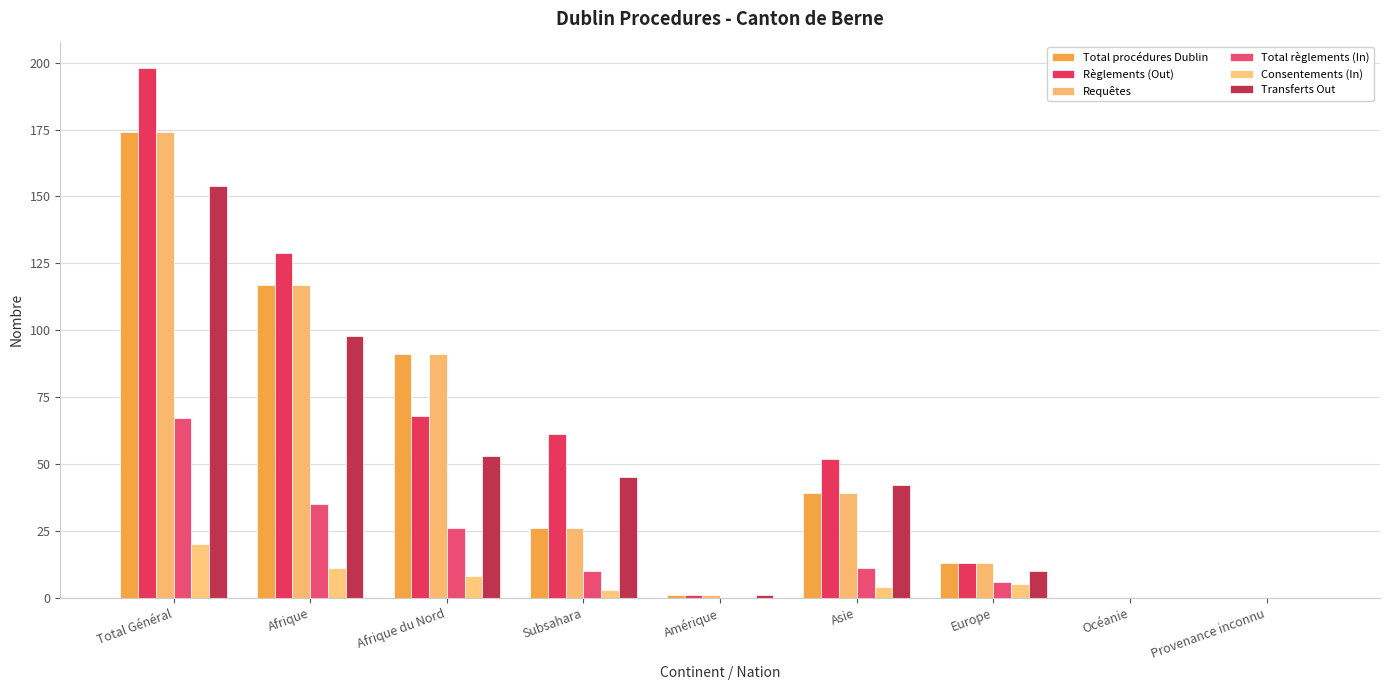

What is the difference between the Transferts Out values at Afrique du Nord and Provenance inconnu?

53